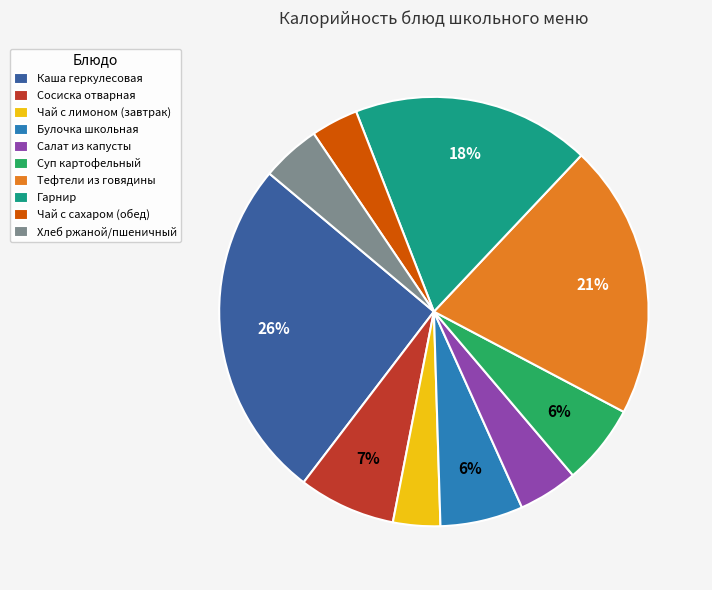

To the nearest percent, what percentage of the pie is Гарнир?

18%